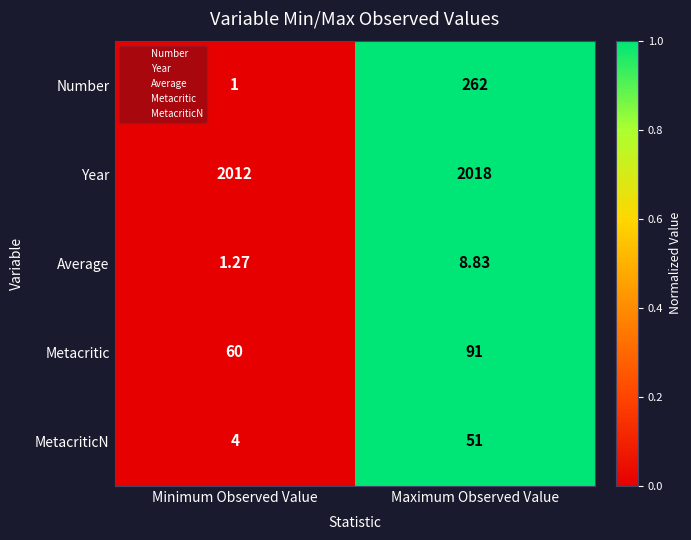

How many series are shown in this chart?

5